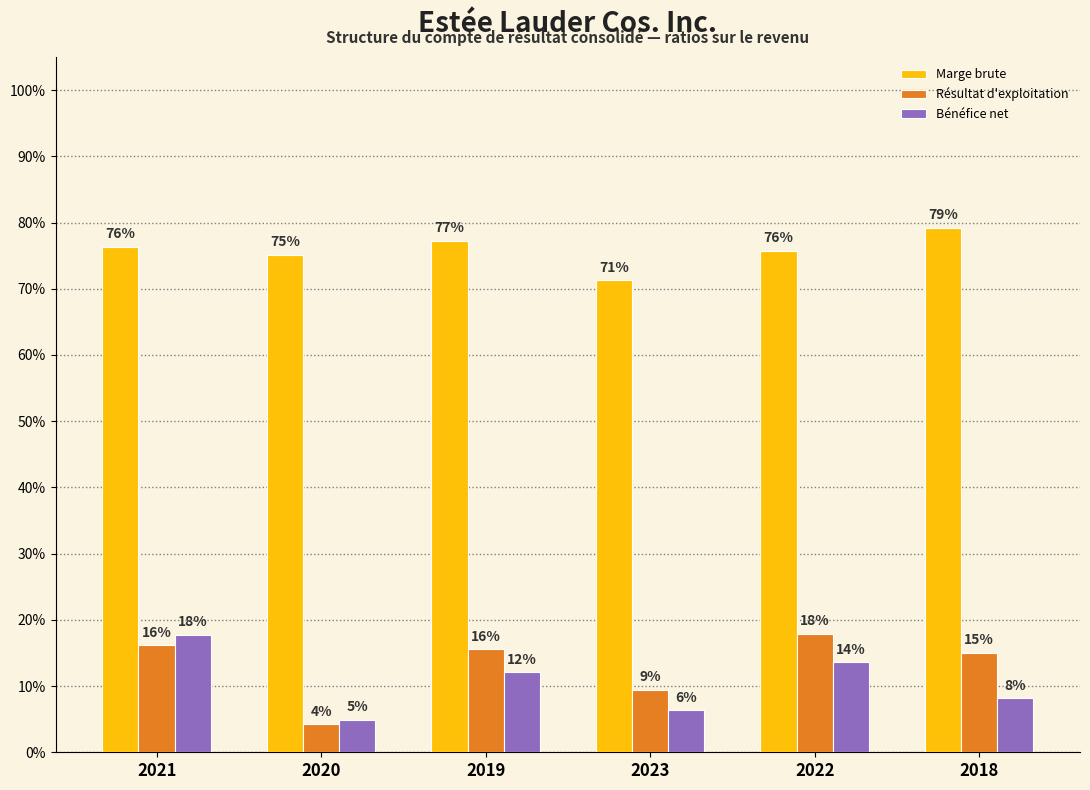

What are all the series names shown in the legend?

Marge brute, Résultat d'exploitation, Bénéfice net